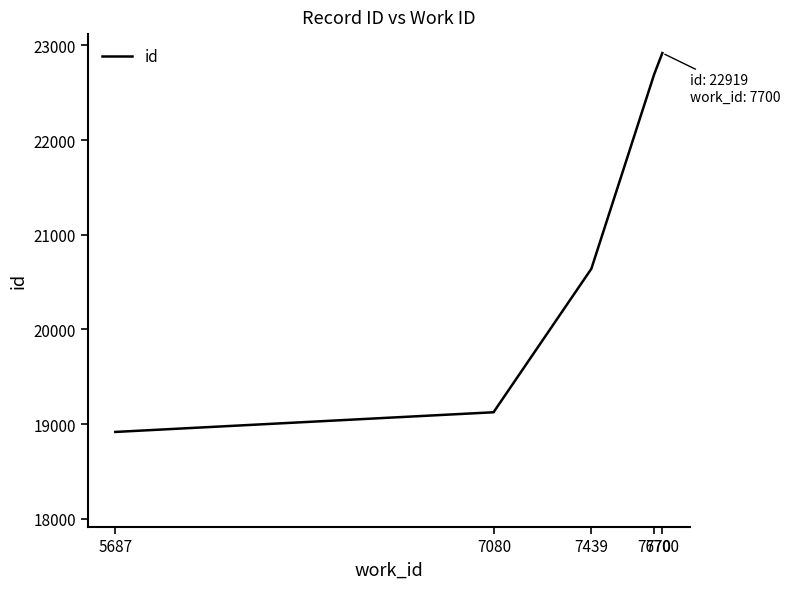

How many values exceed 20642?

3